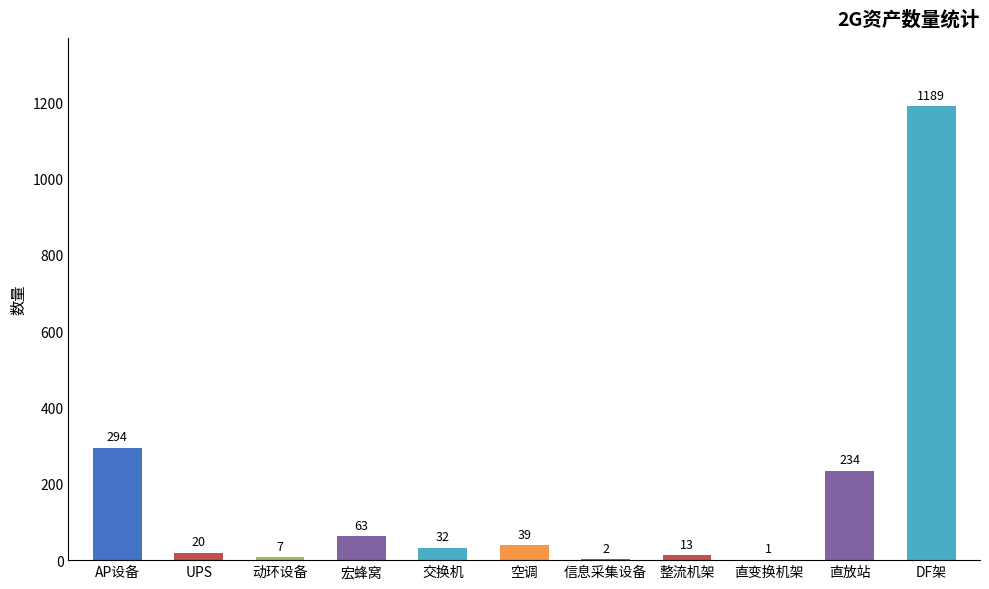

What is the change in value from 交换机 to 直变换机架?

-31